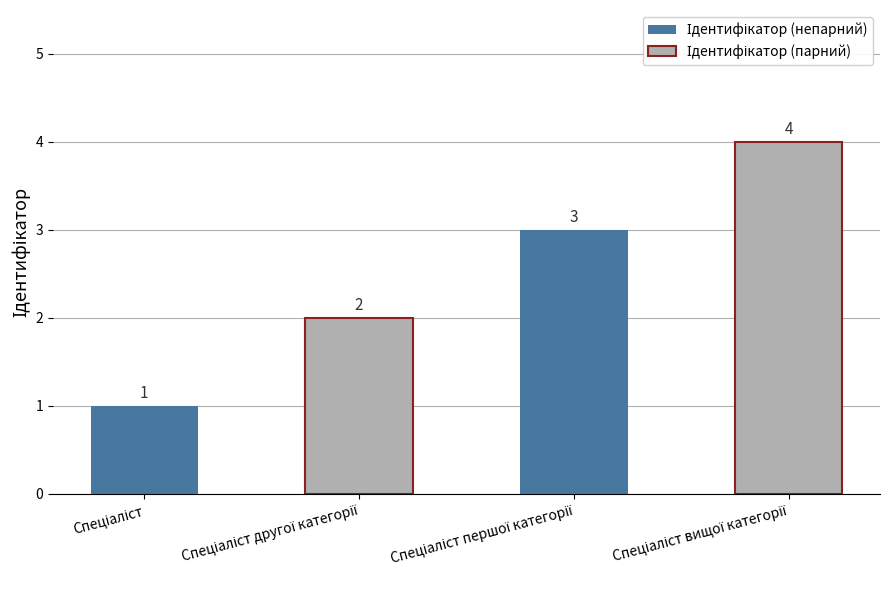

Count the values in the range 2 to 4.

3